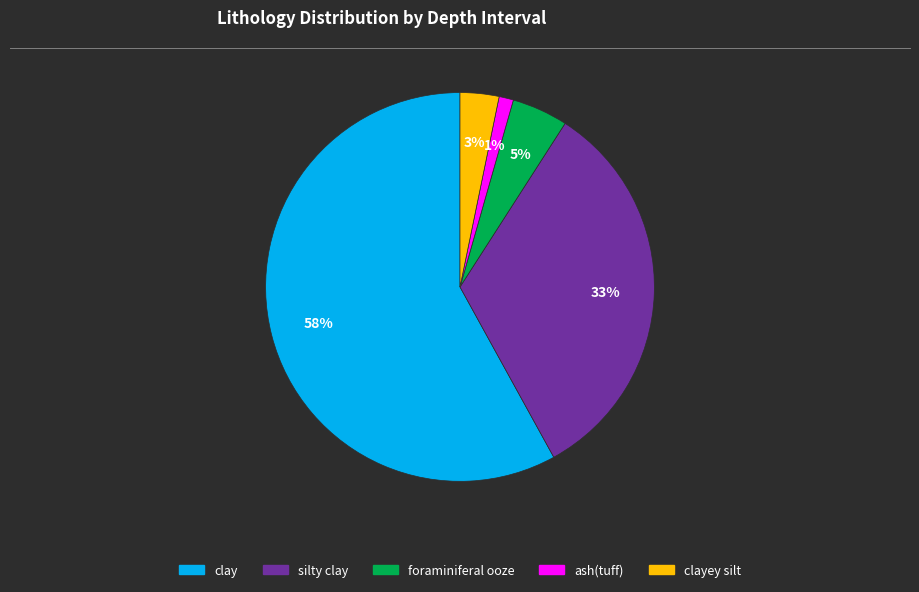

To the nearest percent, what is the average slice percentage?

20%